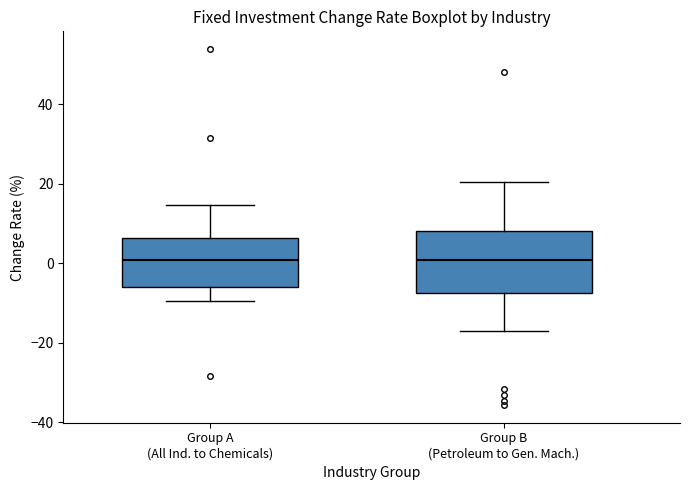

Reading left to right, transcribe this box plot: for each box, give where its median line is, the range the box spans, and where its two whiskers end, as read against the y-axis. The values are not printed on the chart, so give them approximately, as read against the axis.

Group A (All Ind. to Chemicals): median 0, box -6 to 6, whiskers -10 to 14
Group B (Petroleum to Gen. Mach.): median 0, box -8 to 8, whiskers -18 to 20